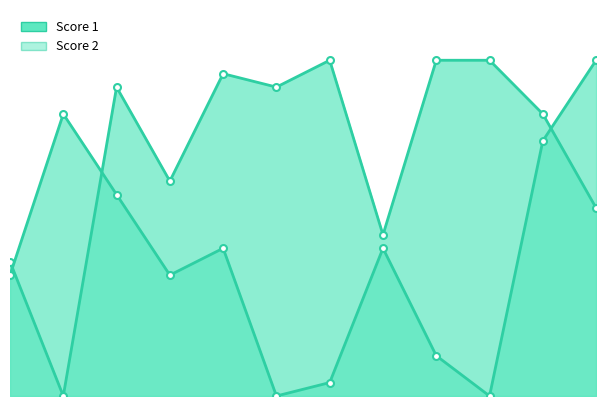

List the labels in order of Score 2 value, smallest first.

6, 10, 7, 9, 1, 4, 5, 8, 3, 11, 2, 12